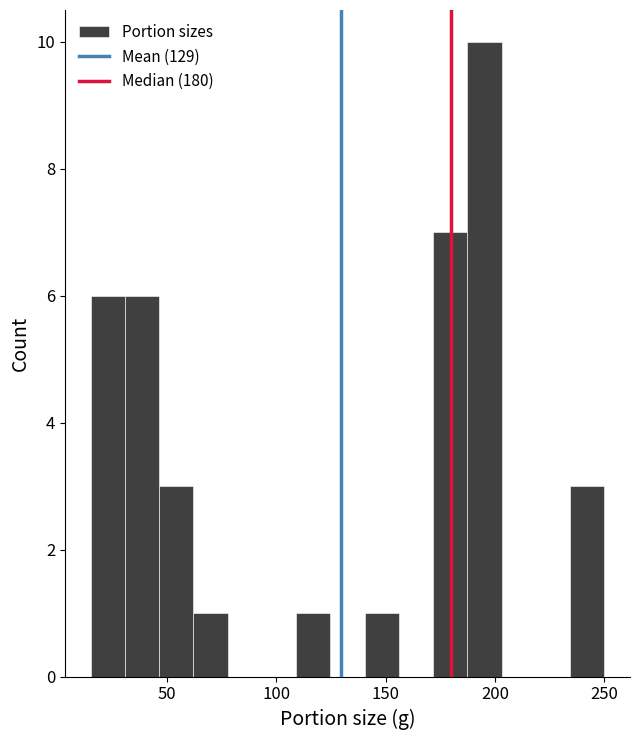

Around what value on the x-axis is the tallest bar? Give the approximate position of its centre, as read against the axis.

195